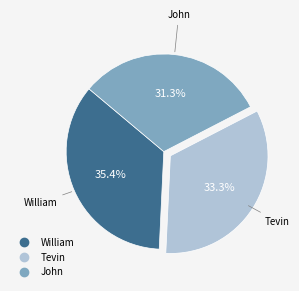

True or false: John accounts for 36% of the total.

False